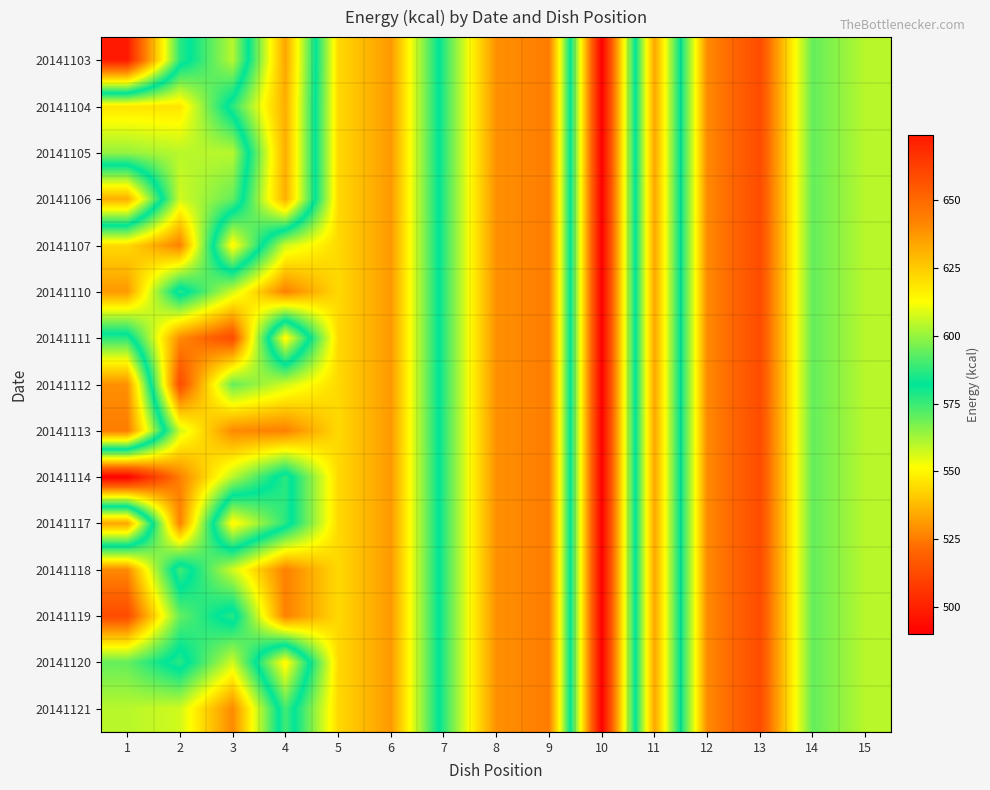

Rank the series by their maximum value, from lowest to highest.

20141104, 20141105, 20141106, 20141107, 20141110, 20141111, 20141112, 20141113, 20141114, 20141117, 20141118, 20141119, 20141120, 20141121, 20141103